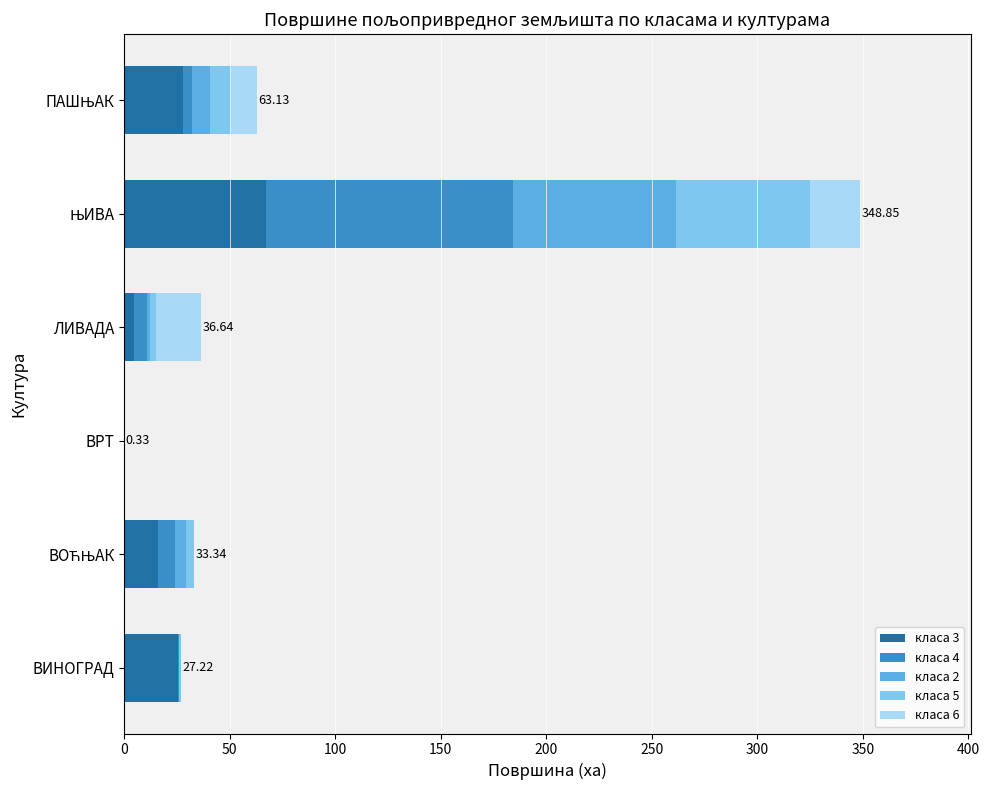

What is the sum of all класа 3 values?

142.2